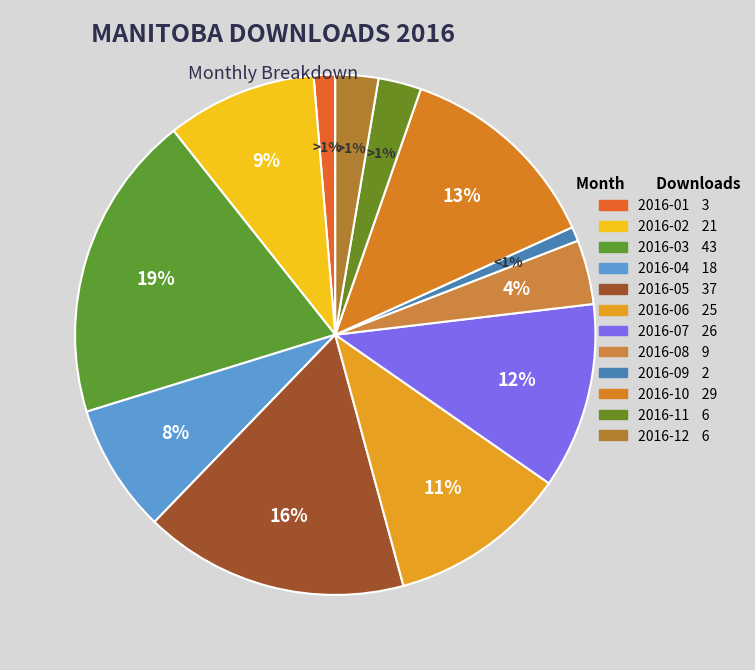

Count the number of slices in the pie.

12